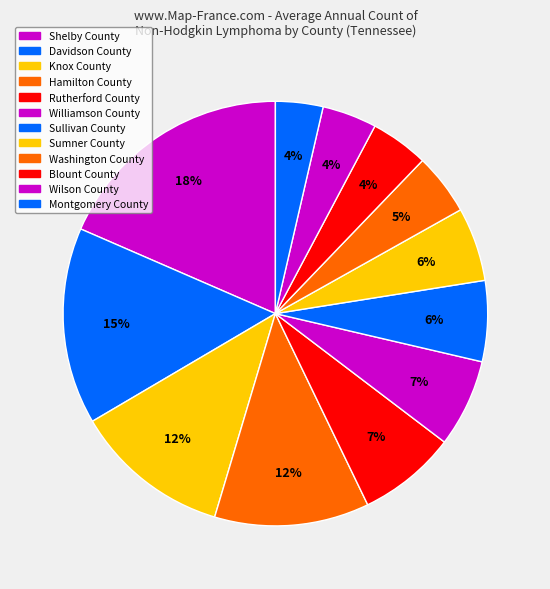

Rank the categories by value from lowest to highest.

Montgomery County, Wilson County, Blount County, Washington County, Sumner County, Sullivan County, Williamson County, Rutherford County, Hamilton County, Knox County, Davidson County, Shelby County